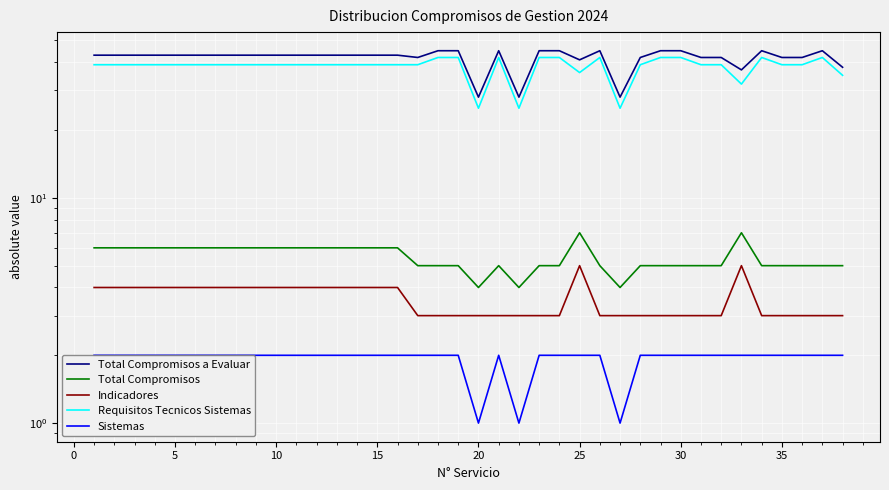

Which series has the largest range (max minus min)?

Total Compromisos a Evaluar